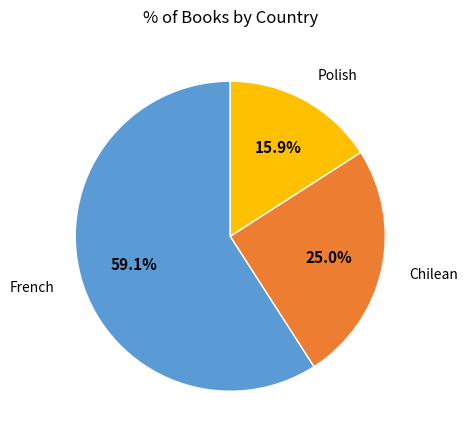

How many segments does this pie chart have?

3